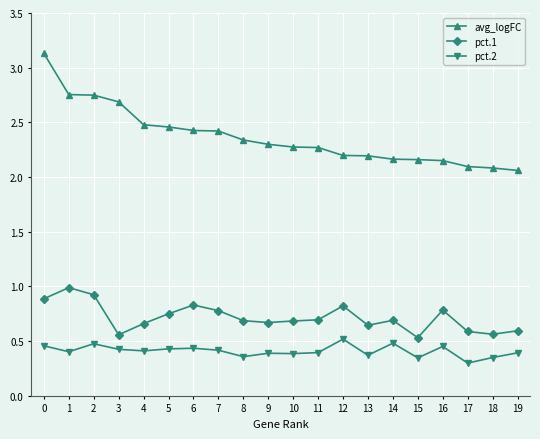

At which category does pct.2 reach its first local peak?

2